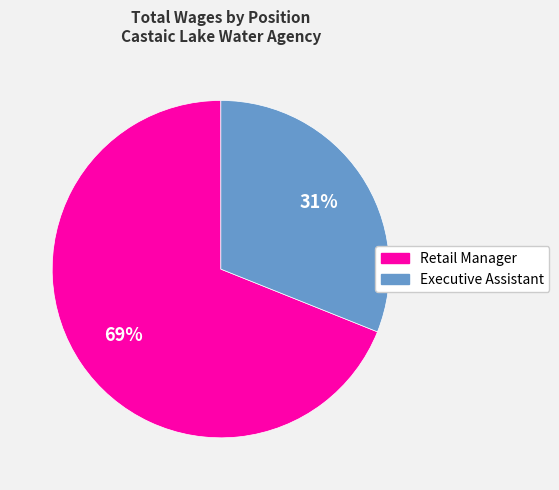

Which category accounts for the majority?

Retail Manager